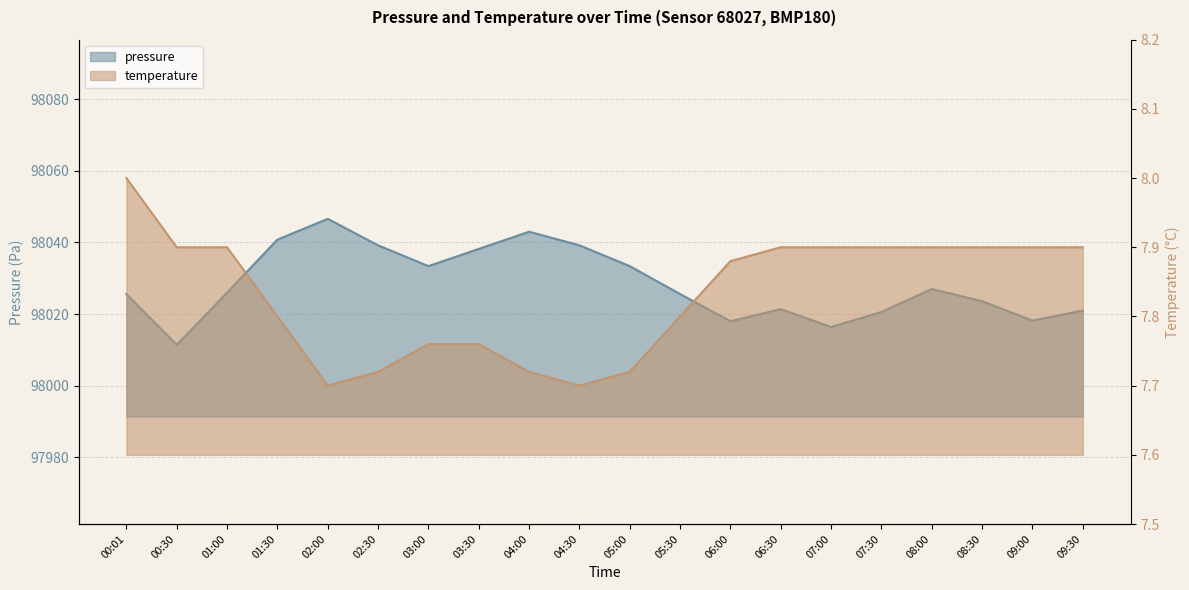

How many temperature values are between 7 and 8?

20